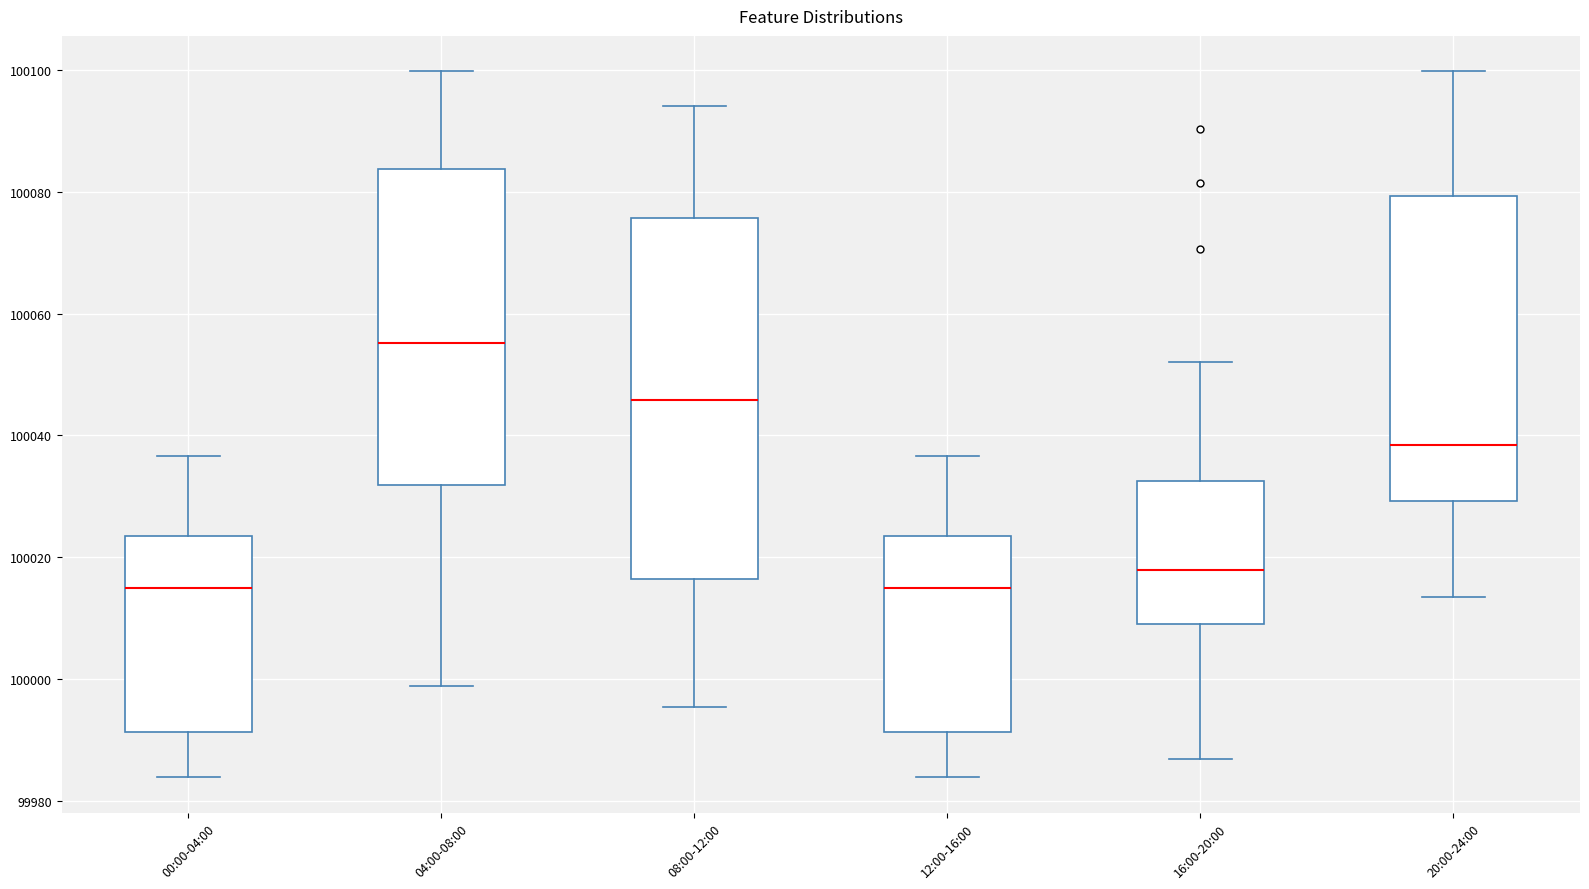

Where does the lower whisker of the box for 12:00-16:00 end on the y-axis? The values are not printed on the chart, so give them approximately, as read against the axis.

99984